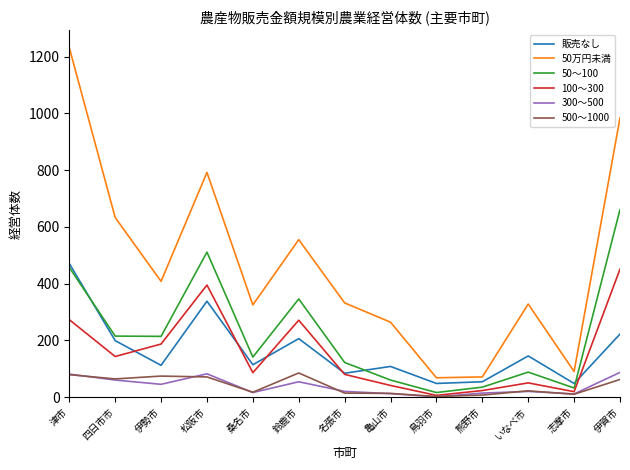

What is the minimum value for 50万円未満?

68